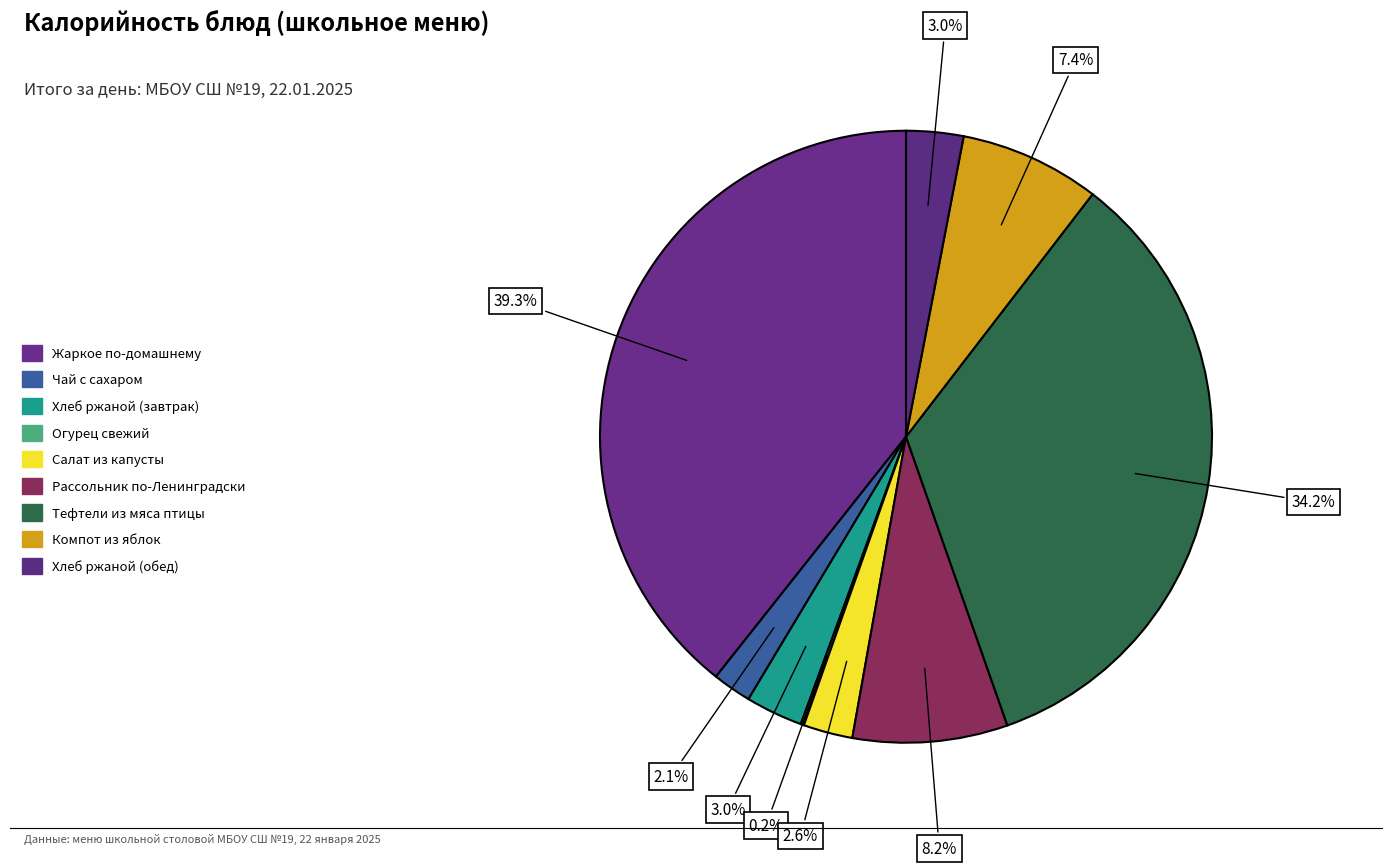

To the nearest percent, what percentage of the pie is Хлеб ржаной (обед)?

3%